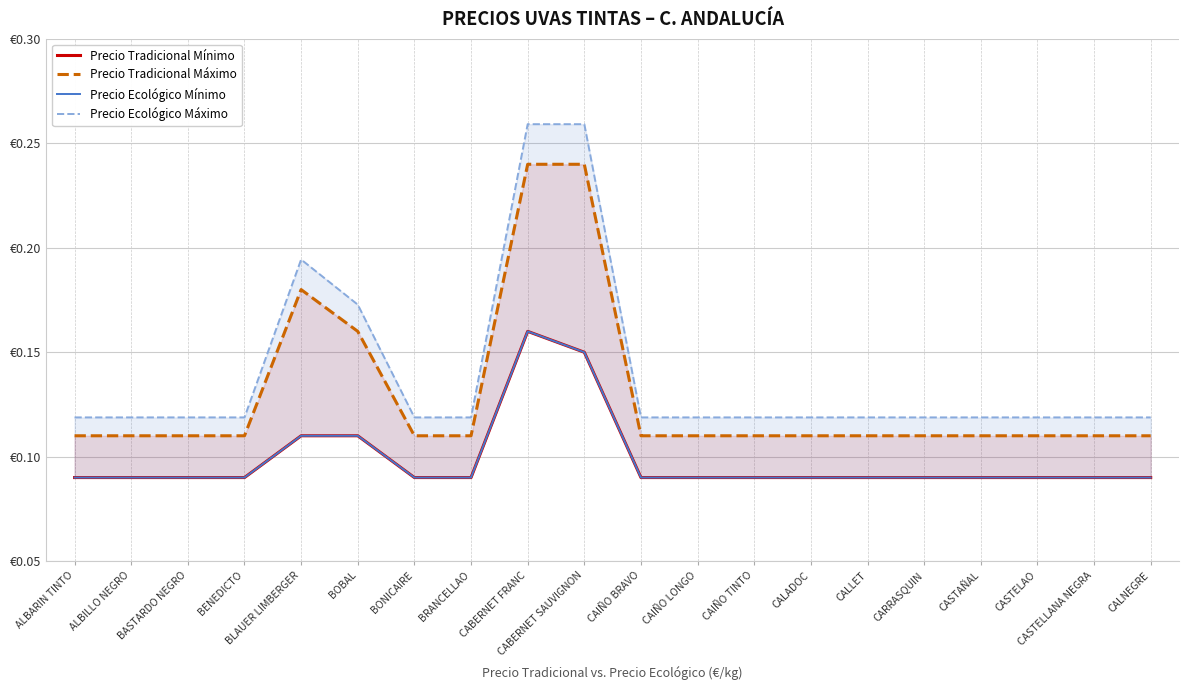

What is the minimum value for Precio Tradicional Máximo?

0.1